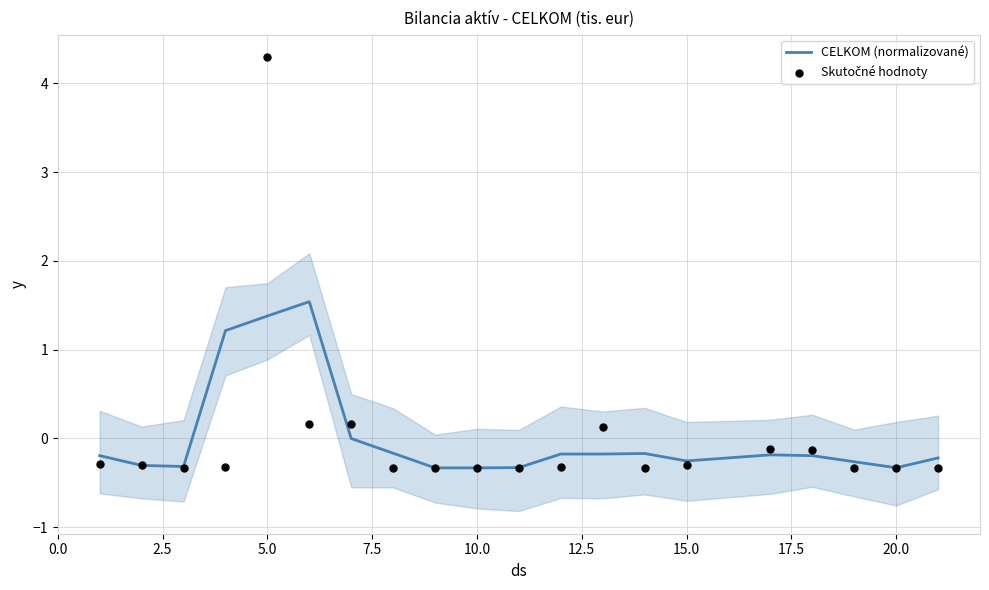

Which series has the largest total across all categories?

CELKOM (normalizované)